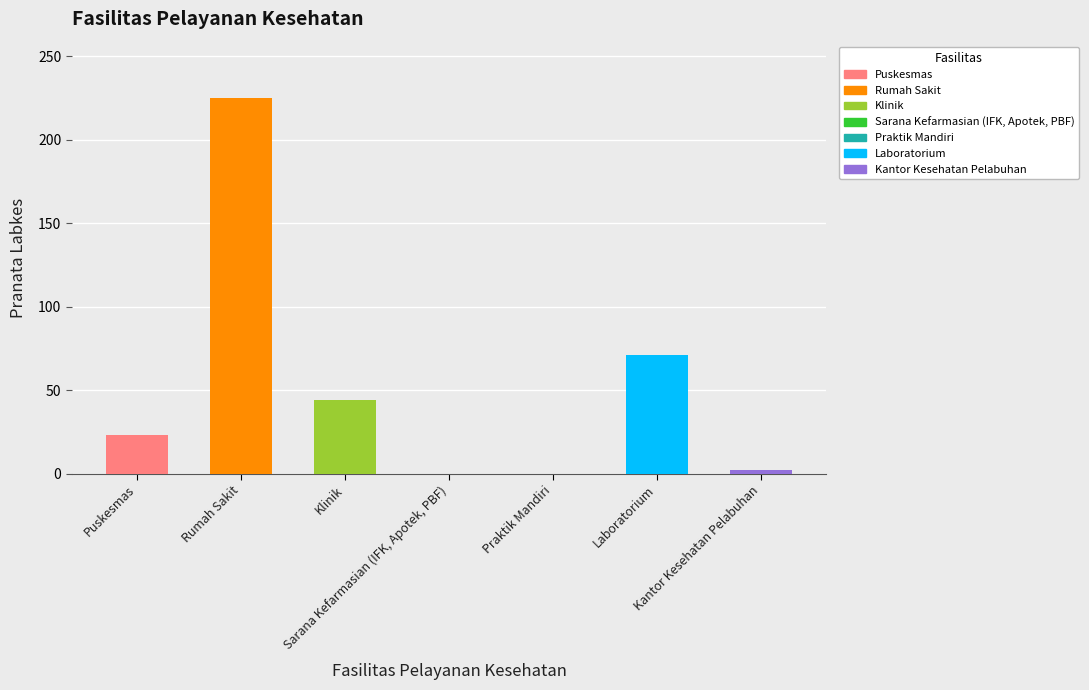

The value at Praktik Mandiri is 0. True or false?

True